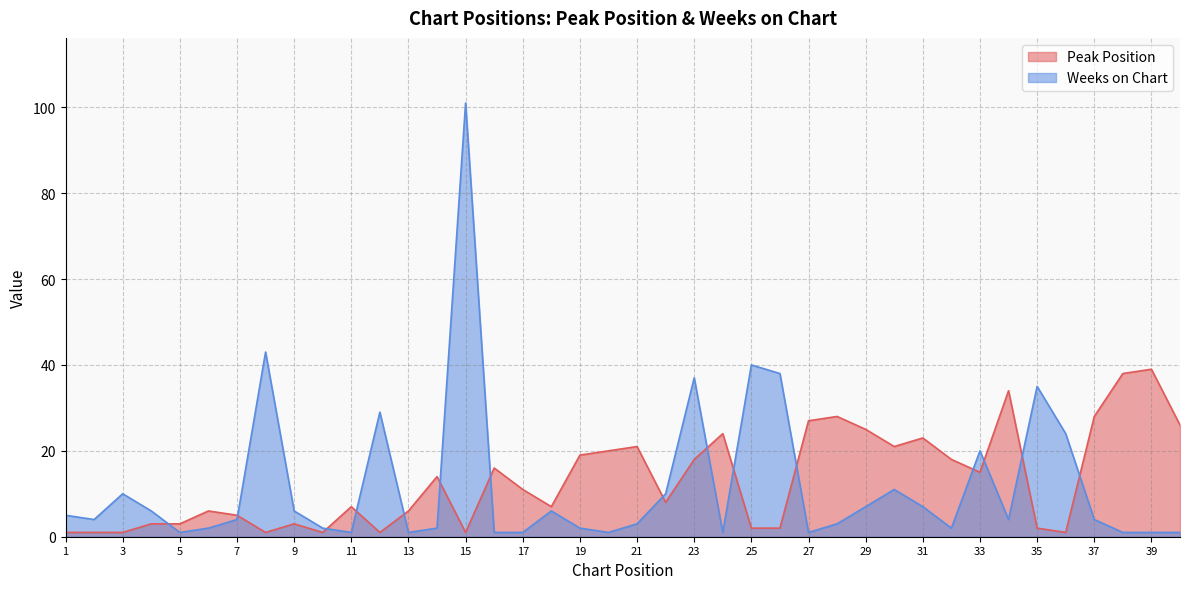

Which series has the widest spread of values?

Weeks on Chart